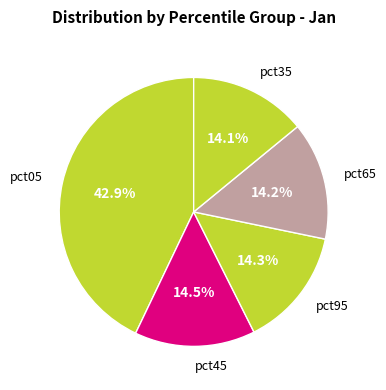

How many slices are in this pie chart?

5